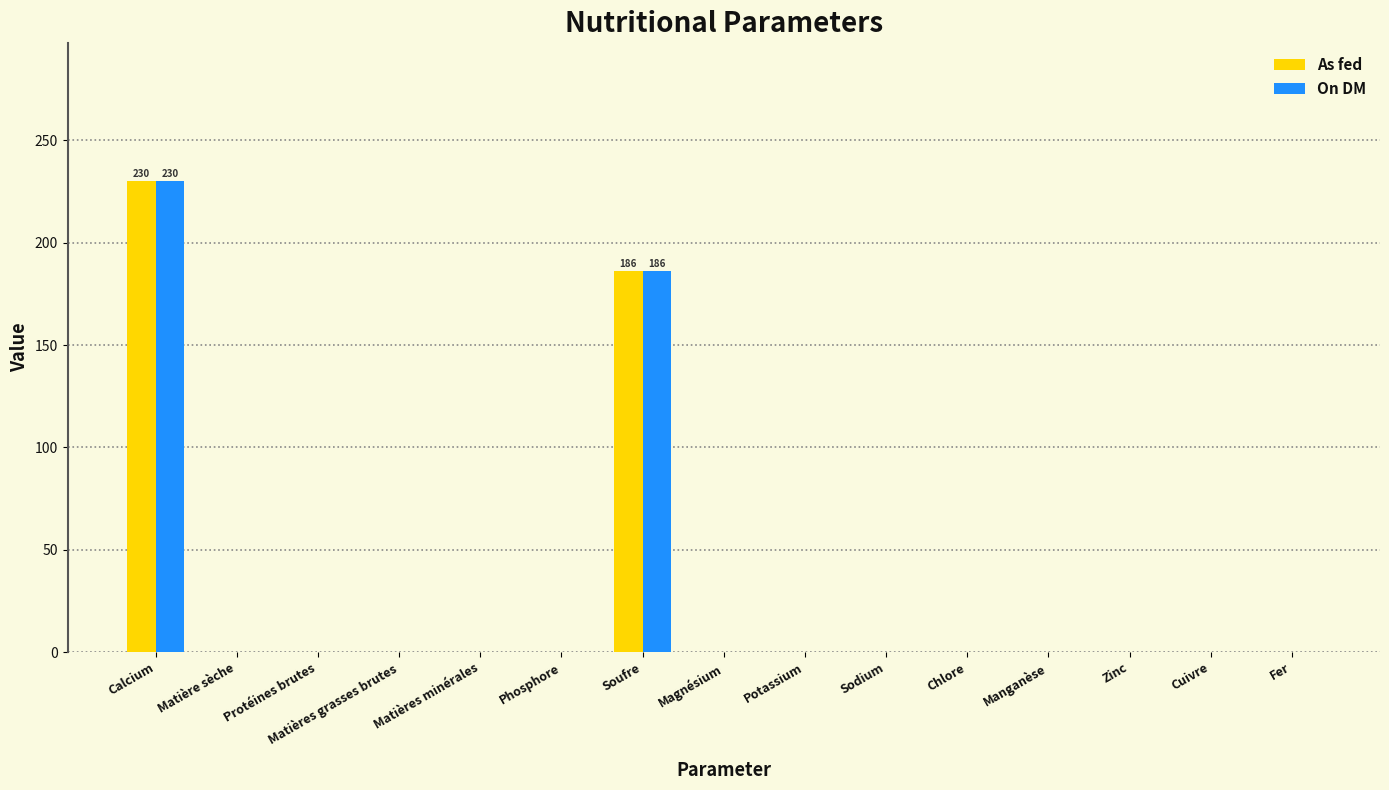

How many distinct data groups are displayed?

2